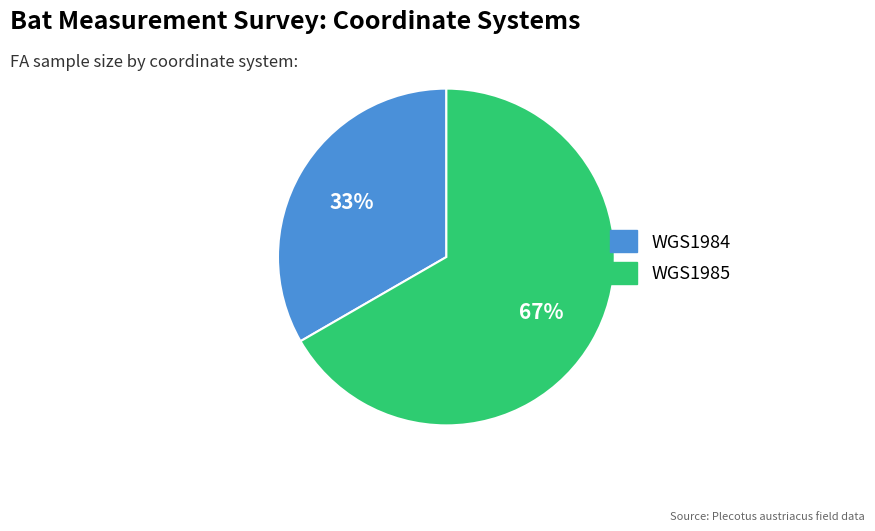

Do WGS1985 and WGS1984 together represent more than half of the pie?

Yes